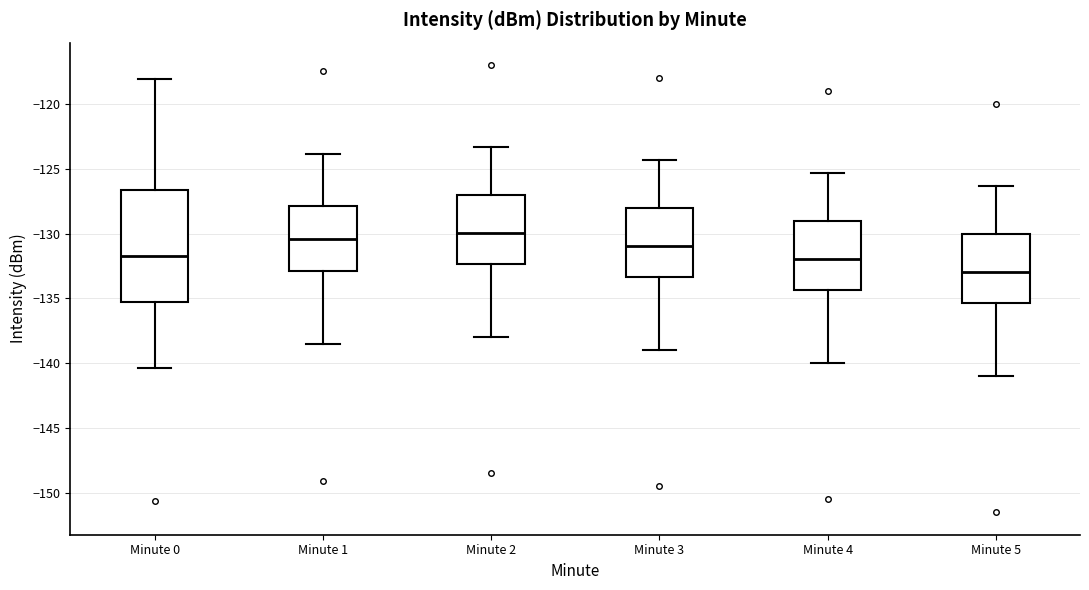

Which box is the tallest, from its lower edge to its upper edge?

Minute 0